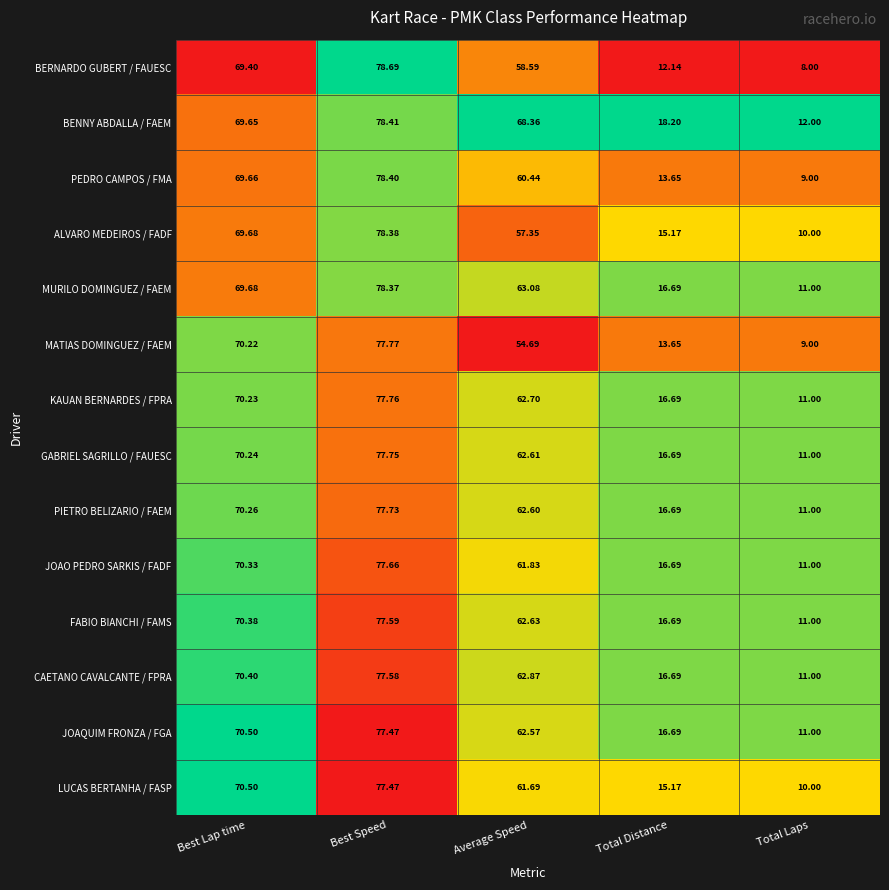

Where does the JOAO PEDRO SARKIS / FADF series first go above 61?

Best Lap time